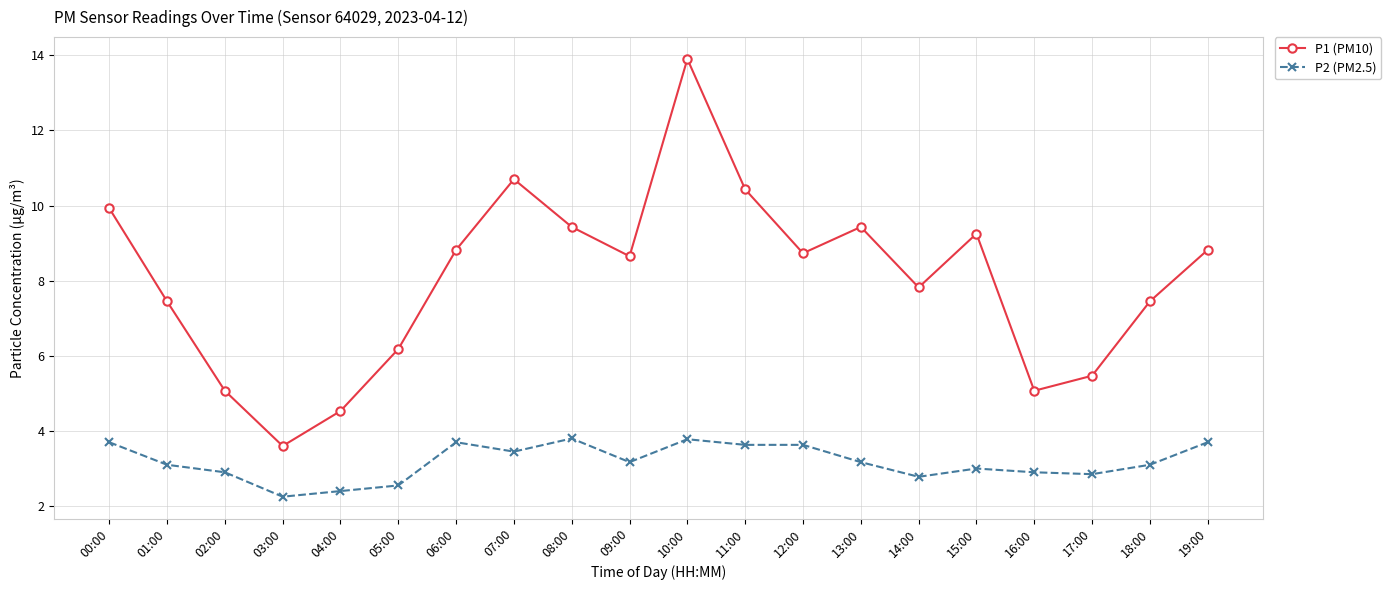

How many lines are shown in the chart?

2